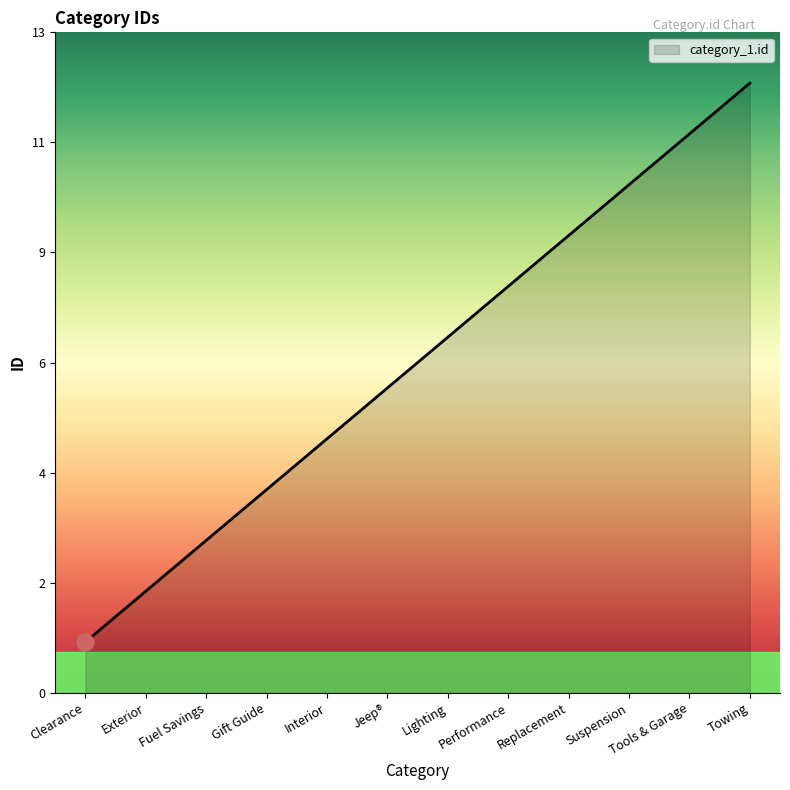

Reading left to right, extract all data points from this chart.

Clearance=1	Exterior=2	Fuel Savings=3	Gift Guide=4	Interior=5	Jeep®=6	Lighting=7	Performance=8	Replacement=9	Suspension=10	Tools & Garage=11	Towing=12